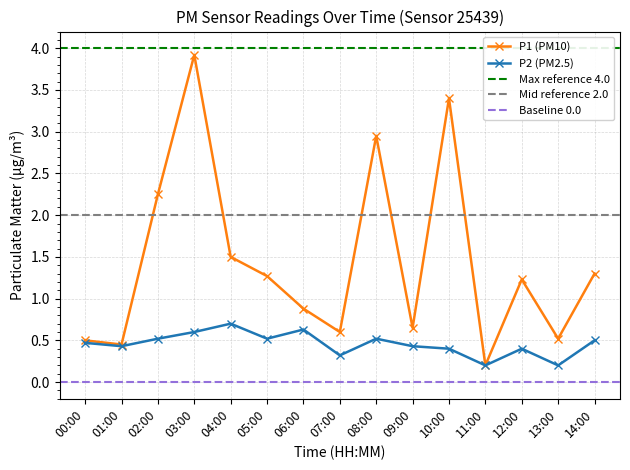

Reading left to right, extract all data points from this chart.

P1: 0.5	0.5	2.2	3.9	1.5	1.3	0.9	0.6	3.0	0.7	3.4	0.2	1.2	0.5	1.3
P2: 0.5	0.4	0.5	0.6	0.7	0.5	0.6	0.3	0.5	0.4	0.4	0.2	0.4	0.2	0.5